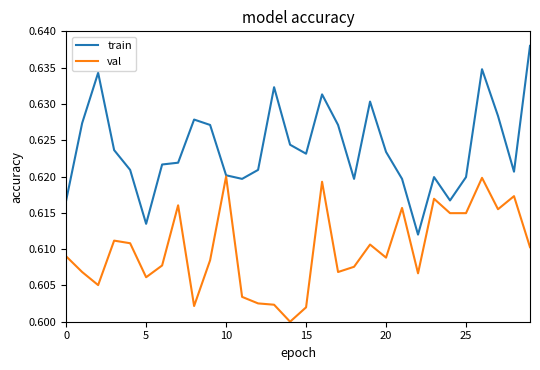

Which series has the largest total across all categories?

train